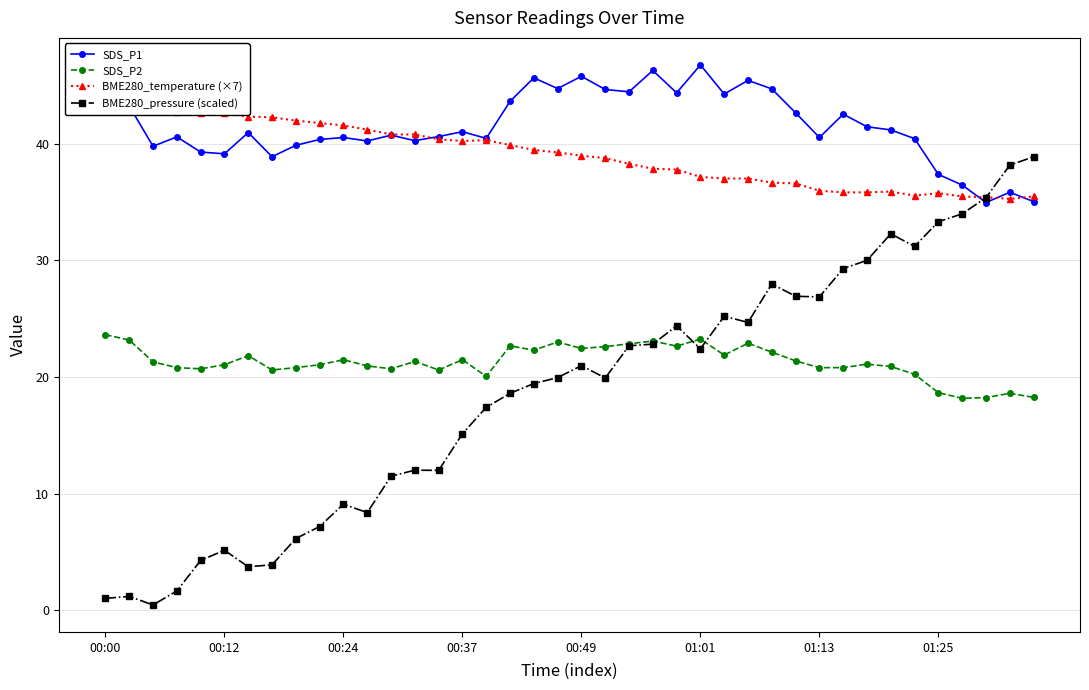

True or false: SDS_P2 has more than 0 points higher than both neighbors.

True